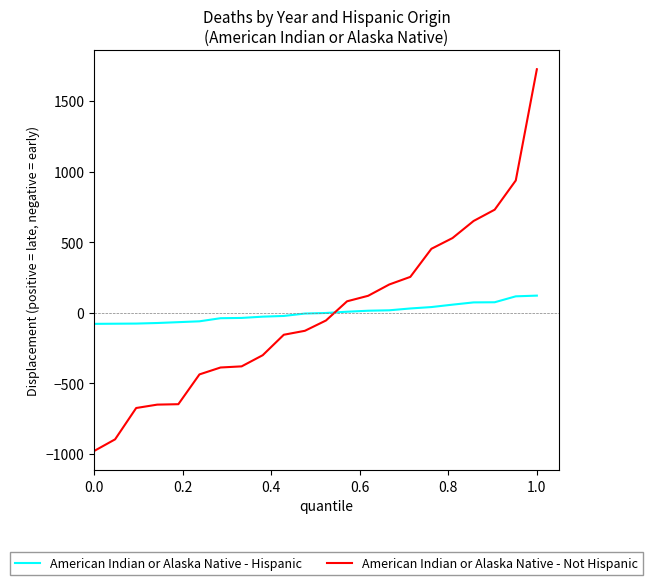

List the series in order of their peak value, lowest first.

American Indian or Alaska Native - Hispanic, American Indian or Alaska Native - Not Hispanic